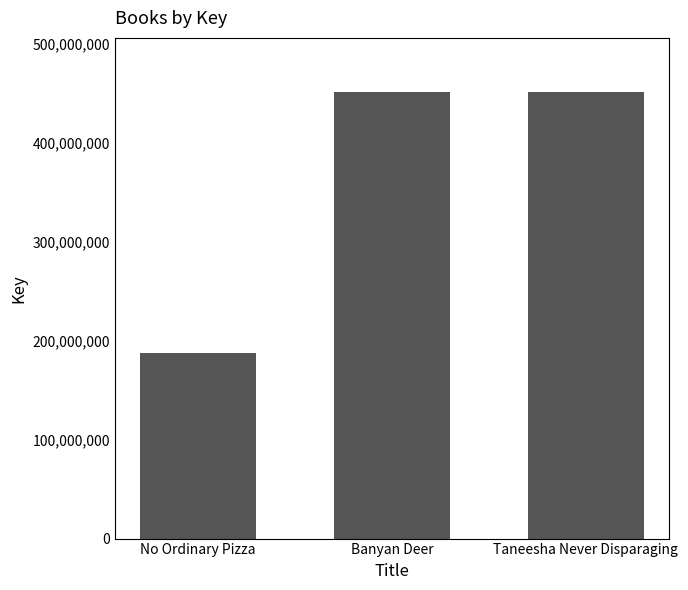

How many distinct data groups are displayed?

1